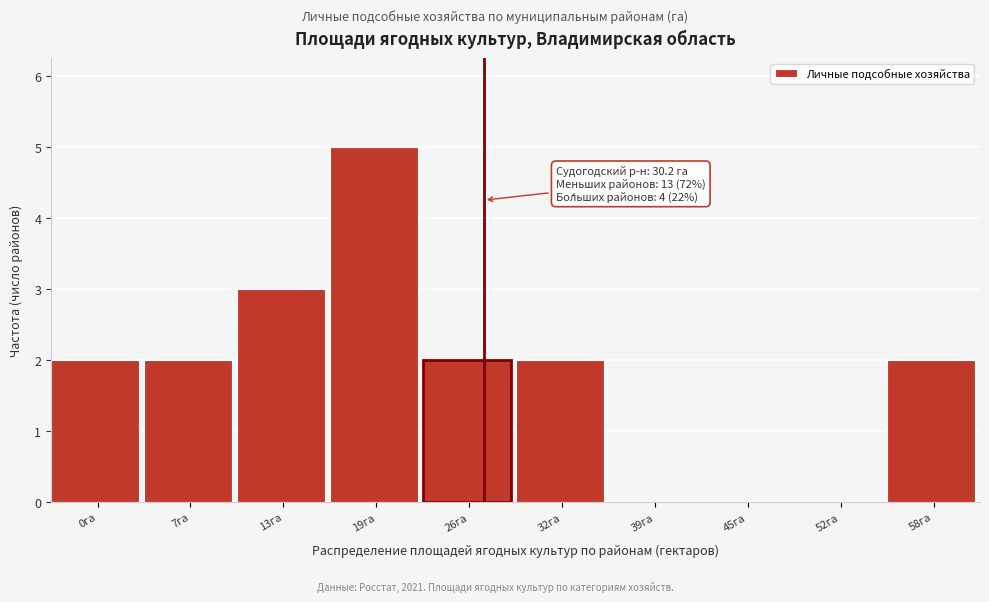

Reading right to left, transcribe all the data shown in this chart.

58га=2	52га=0	45га=0	39га=0	32га=2	26га=2	19га=5	13га=3	7га=2	0га=2